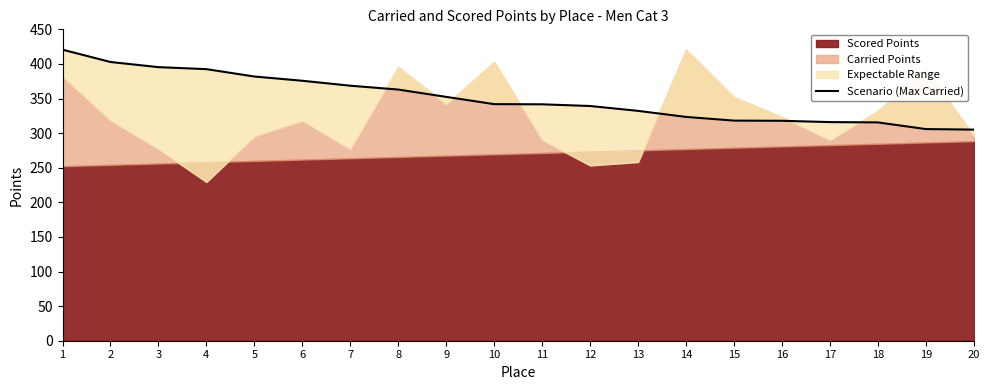

Which label corresponds to the largest value in the chart?

1